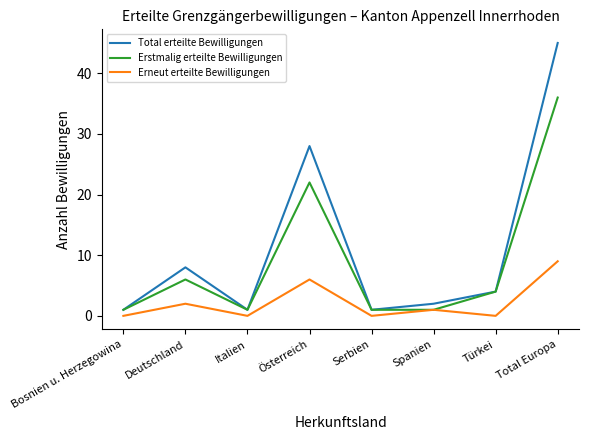

What is the sum of the Total erteilte Bewilligungen values at Spanien and Deutschland?

10